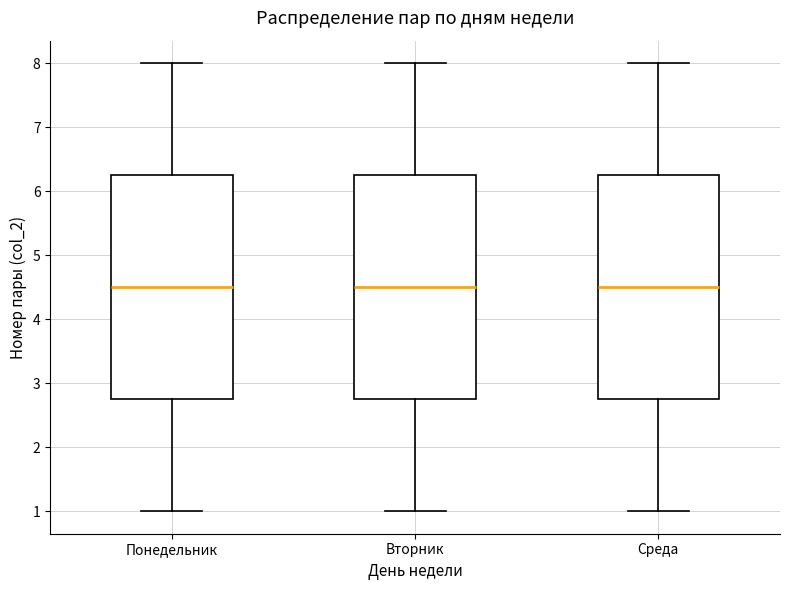

Reading left to right, read every box against the y-axis: the position of its median line, the range the box covers, and the ends of its whiskers. The values are not printed on the chart, so give them approximately, as read against the axis.

Понедельник: median 4.5, box 2.8 to 6.3, whiskers 1.0 to 8.0
Вторник: median 4.5, box 2.8 to 6.3, whiskers 1.0 to 8.0
Среда: median 4.5, box 2.8 to 6.3, whiskers 1.0 to 8.0